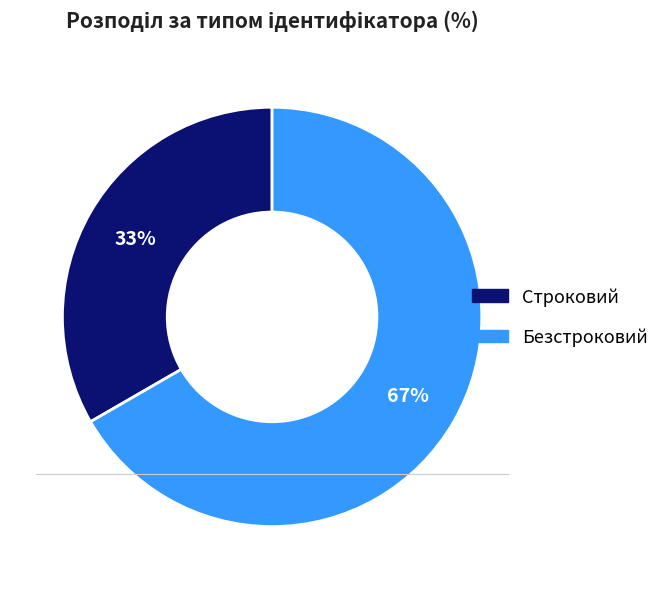

Is the sum of Строковий and Безстроковий greater than half?

Yes